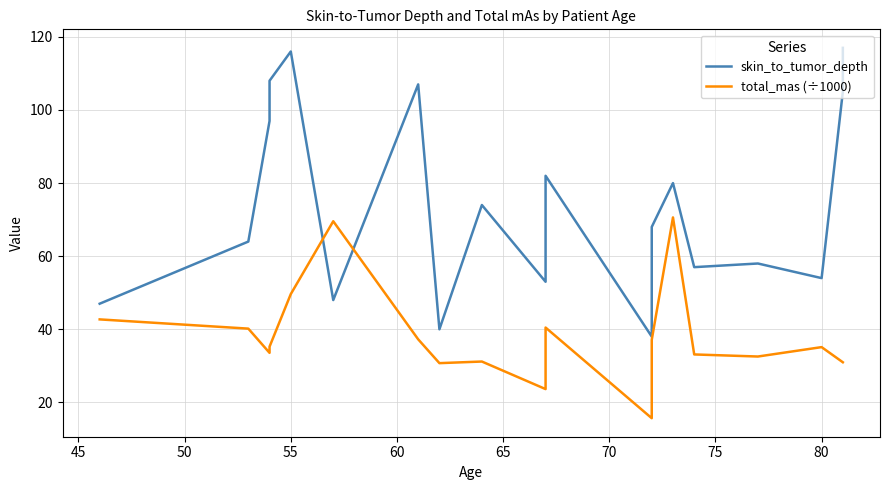

Which series has the widest spread of values?

skin_to_tumor_depth